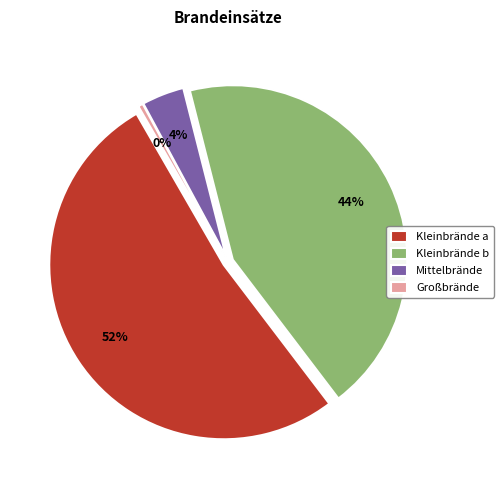

What percentage do Großbrände and Mittelbrände together represent?

4.4%